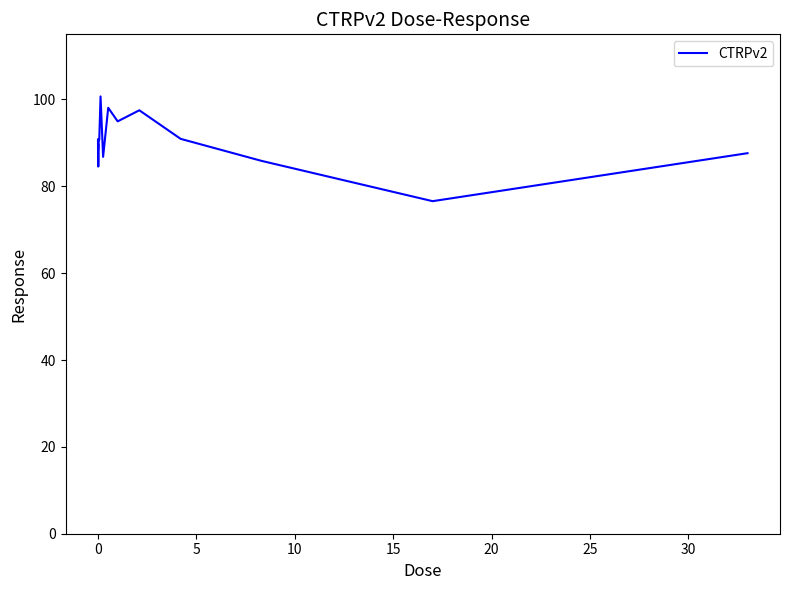

What is the minimum value shown in the chart?

76.6